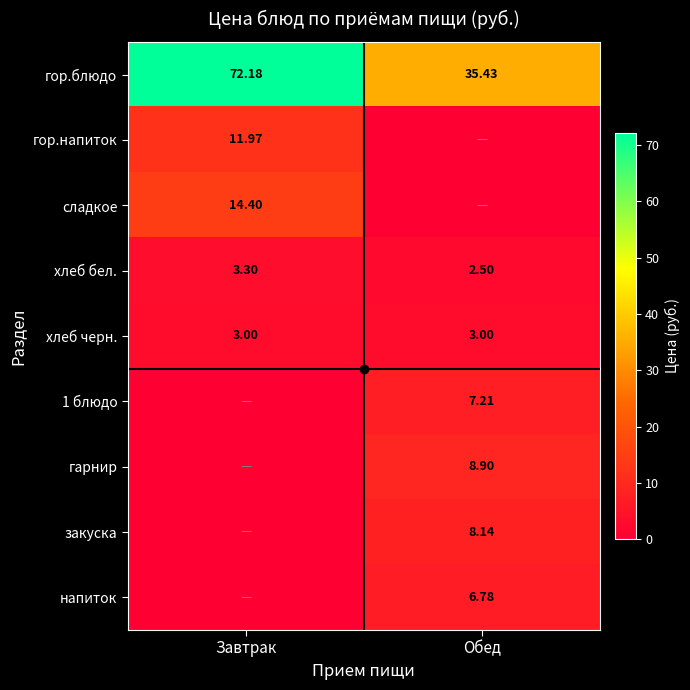

Where is хлеб бел. nearest to the value 2?

Обед